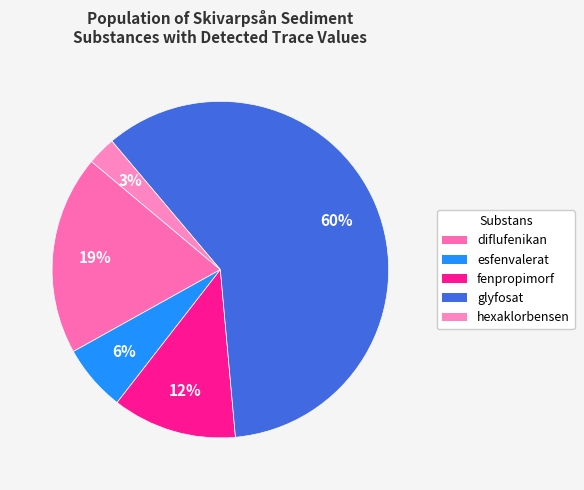

What is the majority slice?

glyfosat